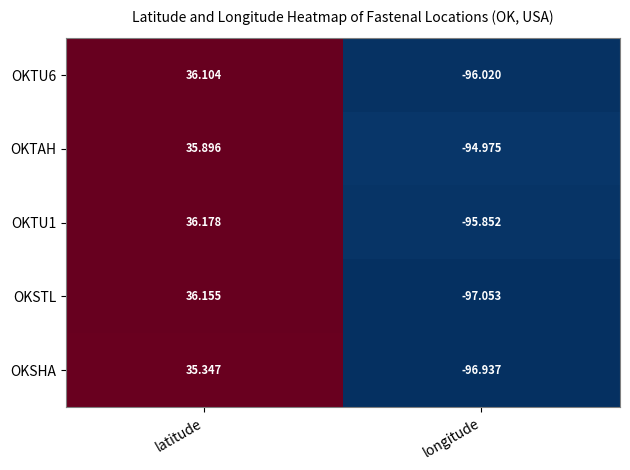

Is the value of OKTU1 at latitude greater than the value of OKSHA at longitude?

Yes